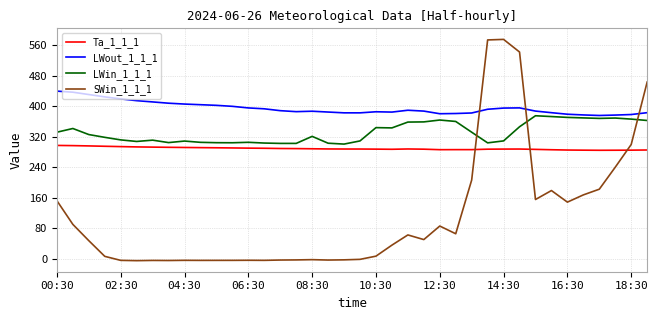

Count the number of data series in this chart.

4